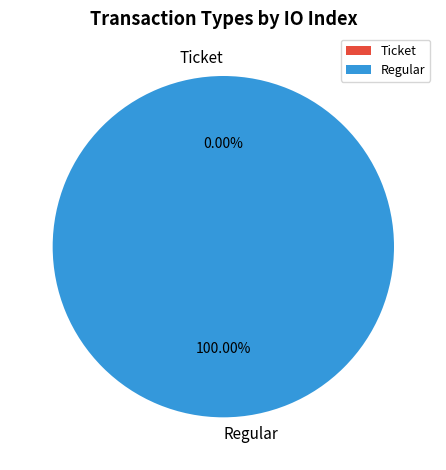

How many segments does this pie chart have?

2